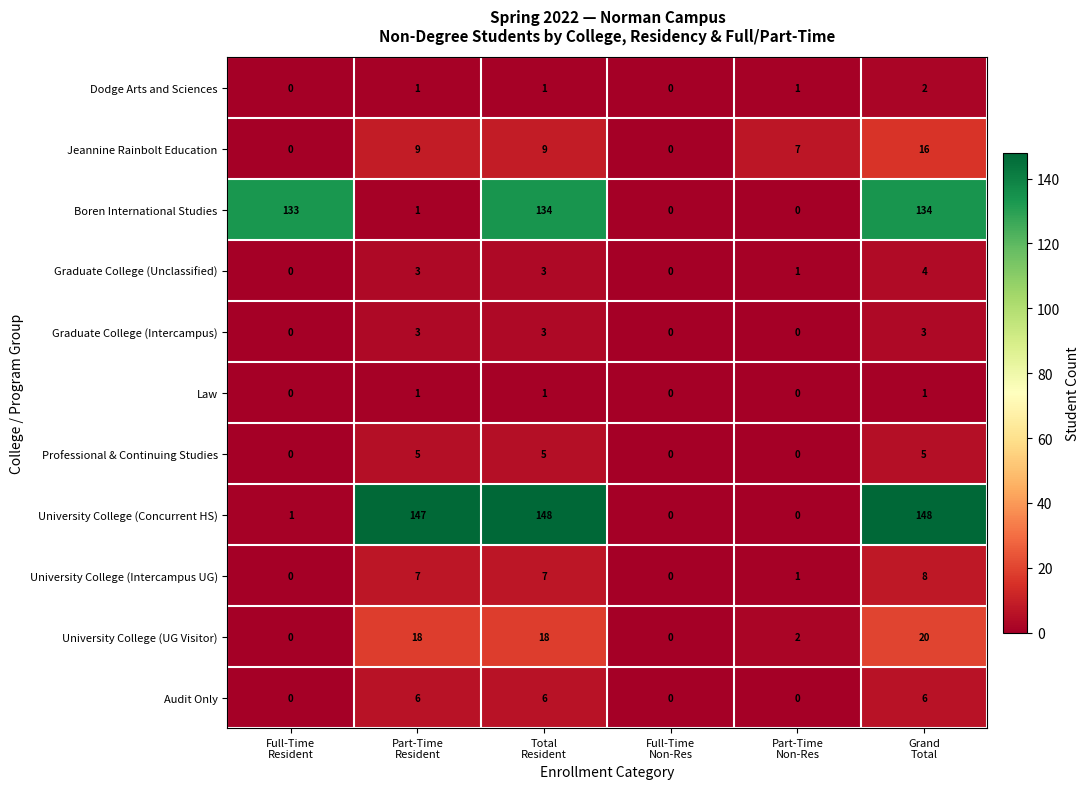

Count the number of data series in this chart.

11